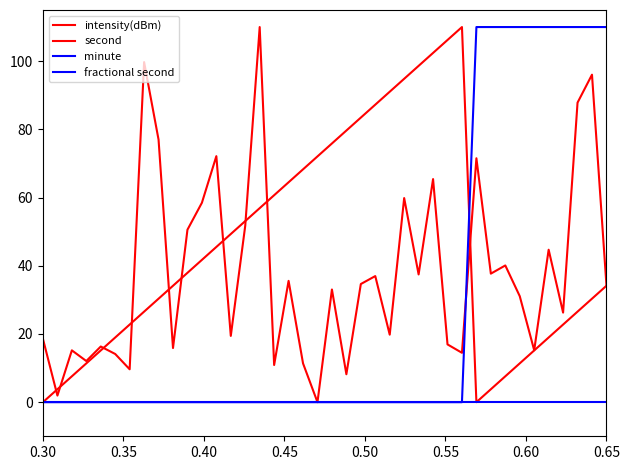

Is this an area chart (filled region under the line)?

No